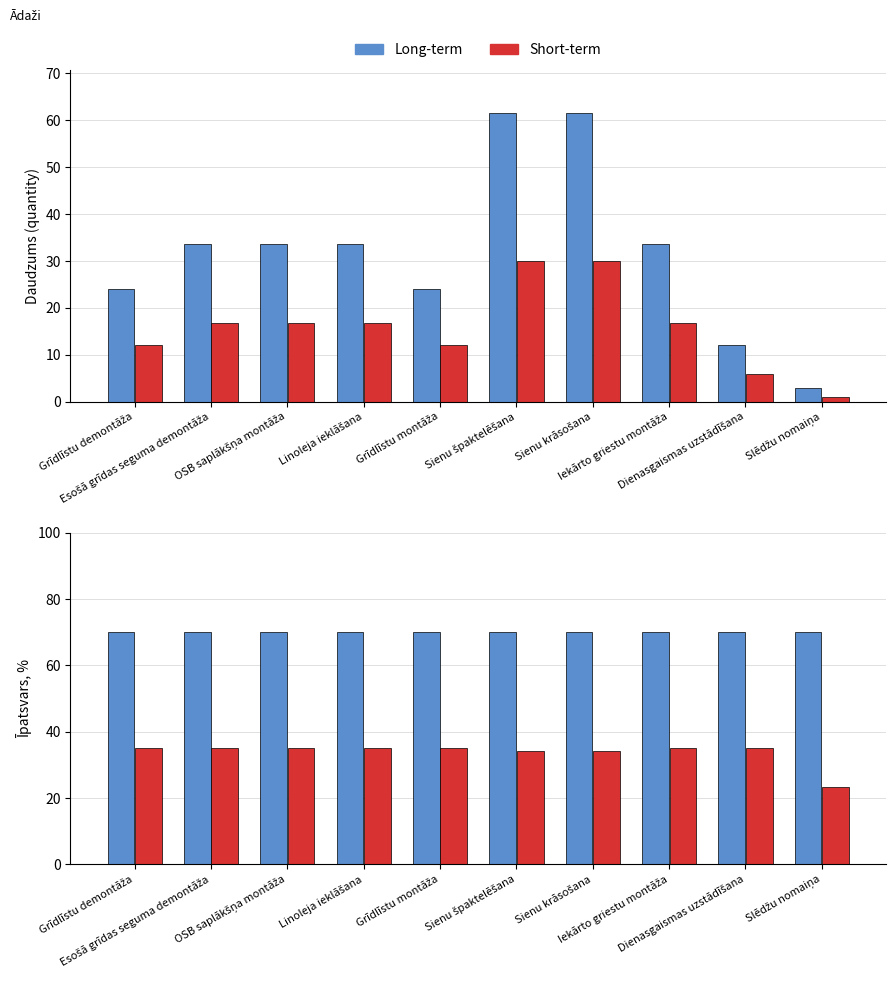

Which series has the largest range (max minus min)?

Short-term